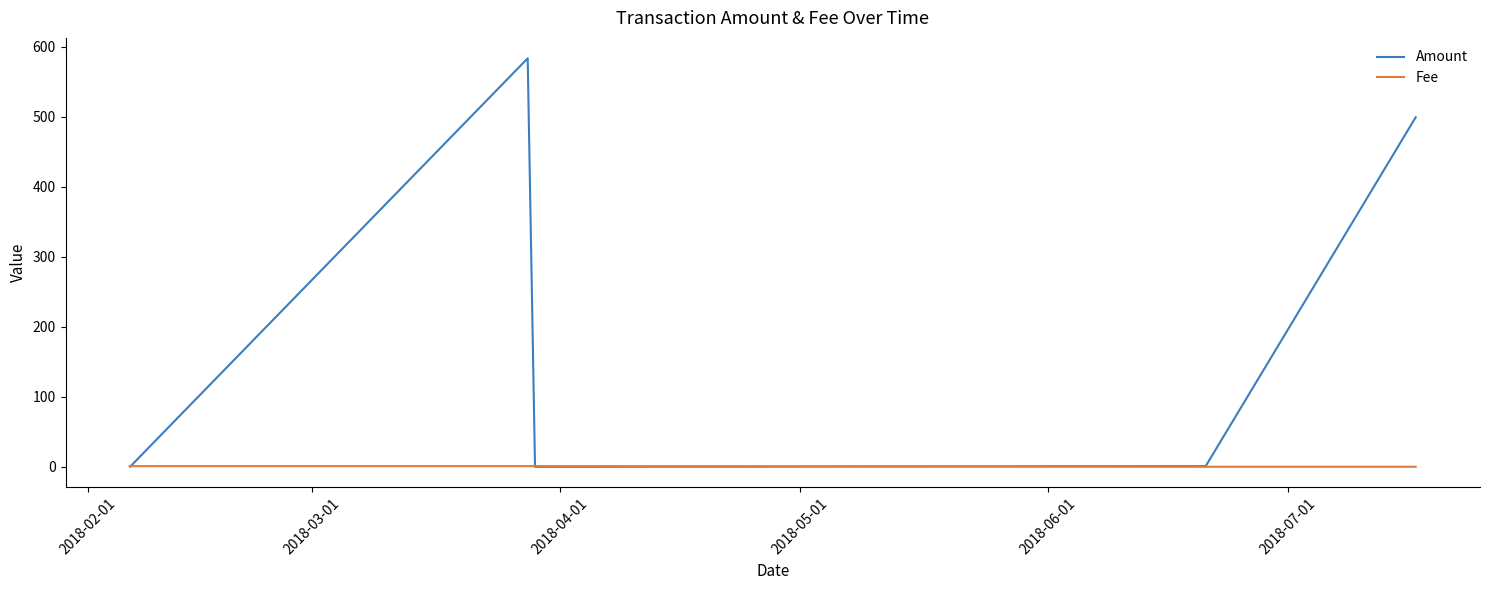

List the series in order of their peak value, highest first.

Amount, Fee